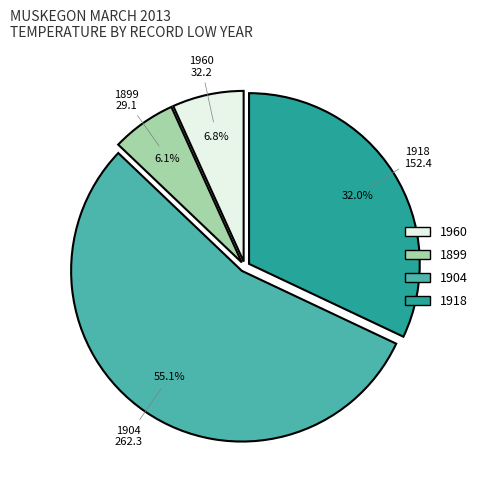

Does any single category account for the majority?

Yes